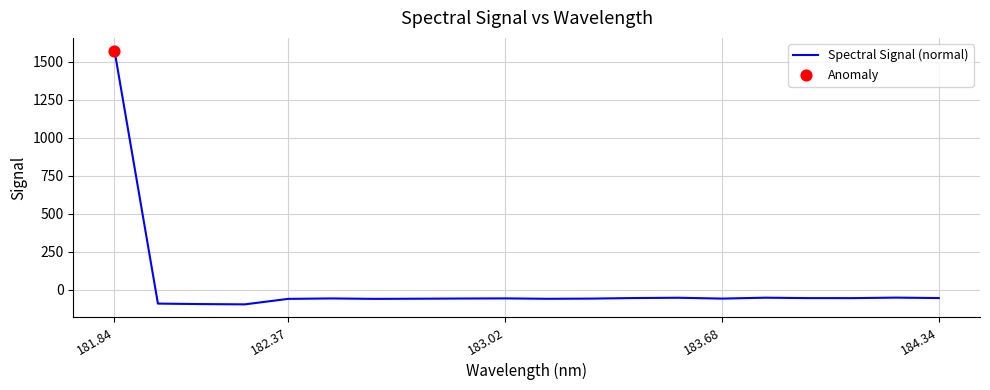

What is the difference between the maximum and minimum values?

1669.9